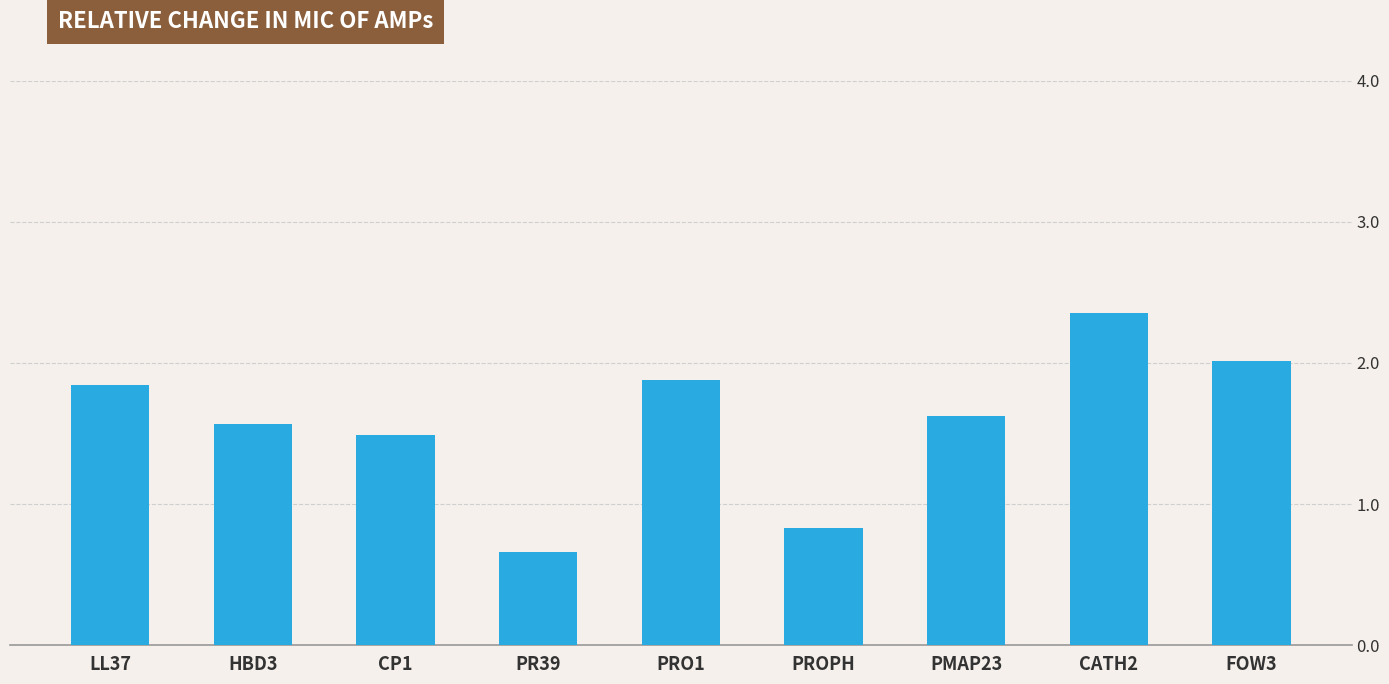

At which label does the data first exceed 1?

LL37